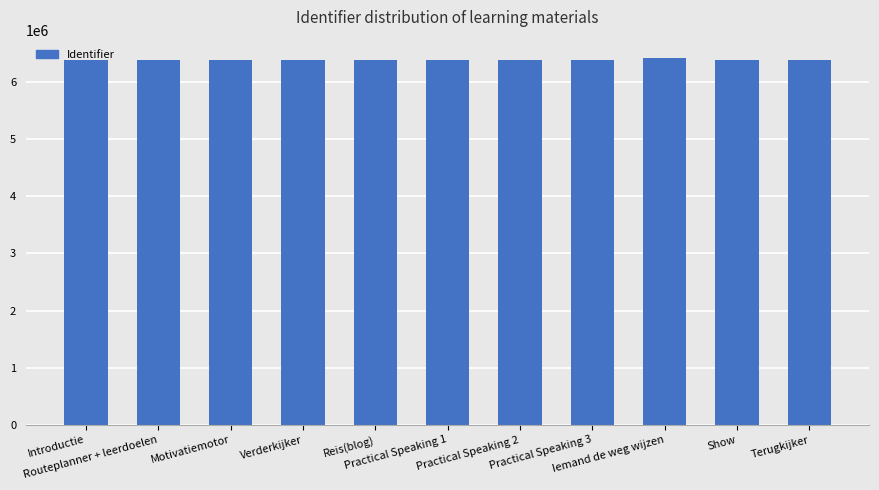

What is the maximum value shown in the chart?

6422042